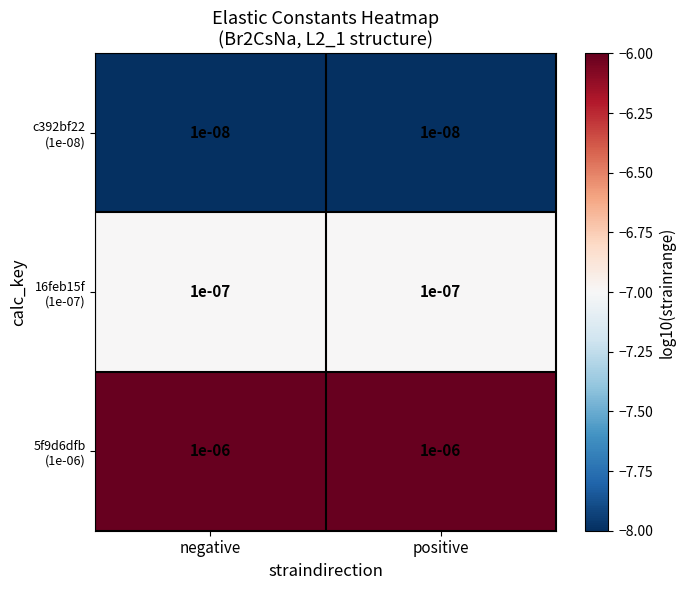

What is the difference between the highest and lowest values at positive?

2